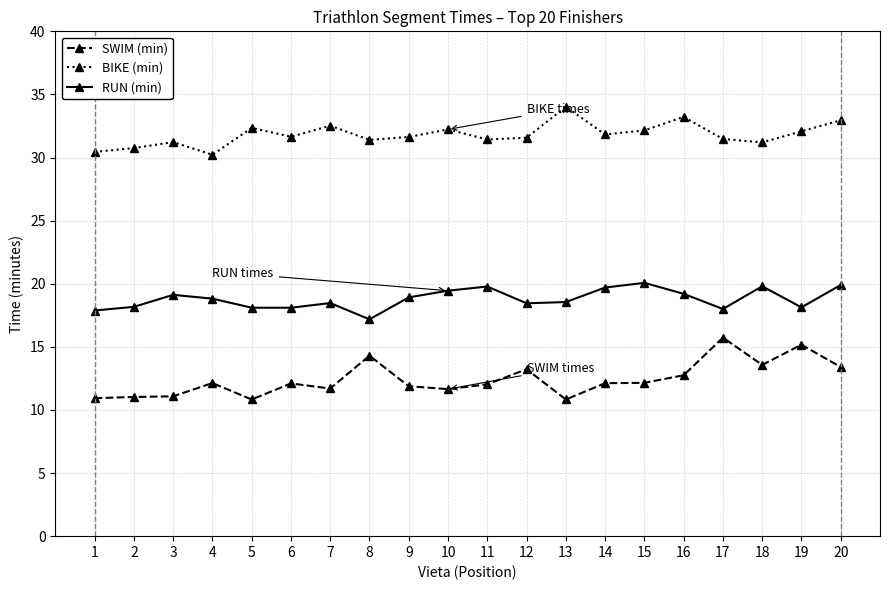

What is the smallest value displayed?

10.8